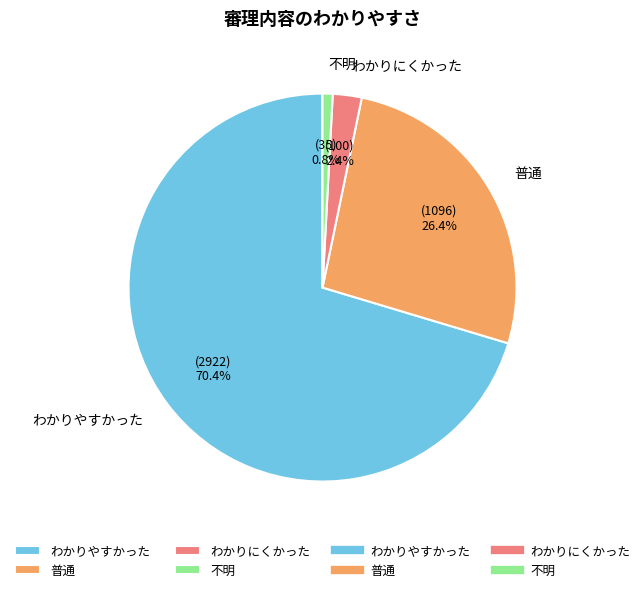

How much of the chart is everything except わかりにくかった?

97.6%